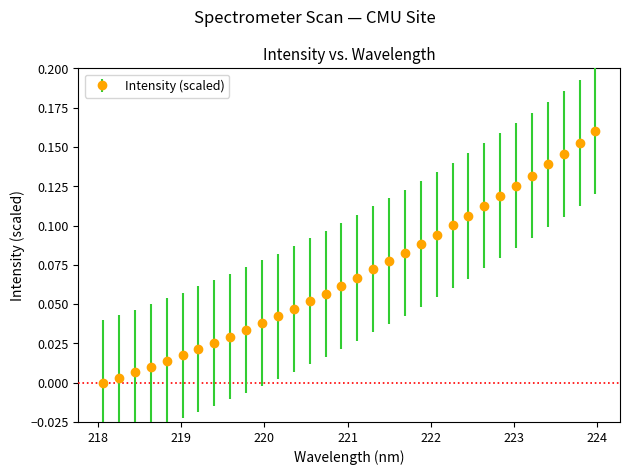

What is the sum of all values?

2.2